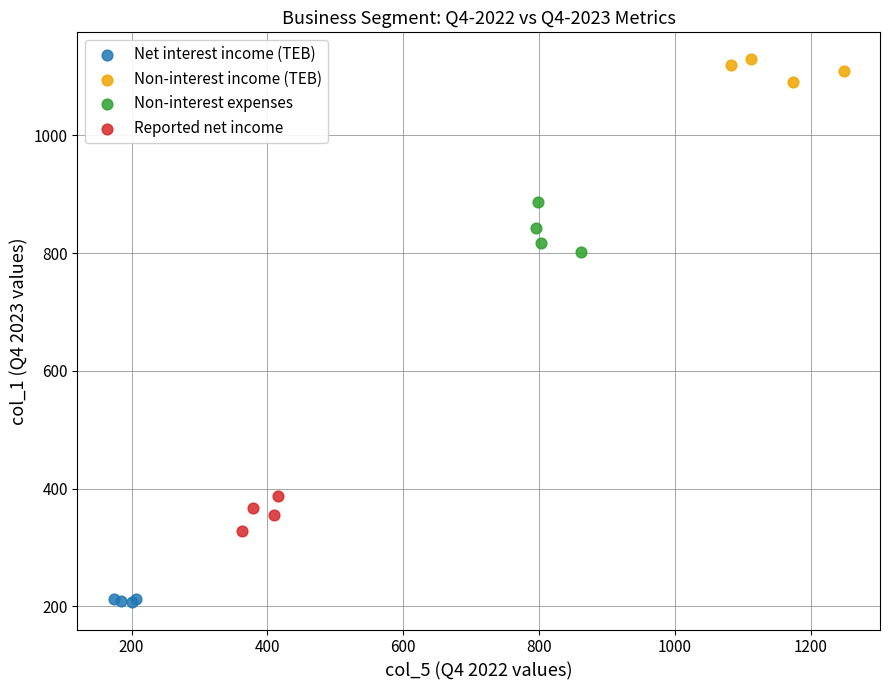

What are all the series names shown in the legend?

Net interest income (TEB), Non-interest income (TEB), Non-interest expenses, Reported net income